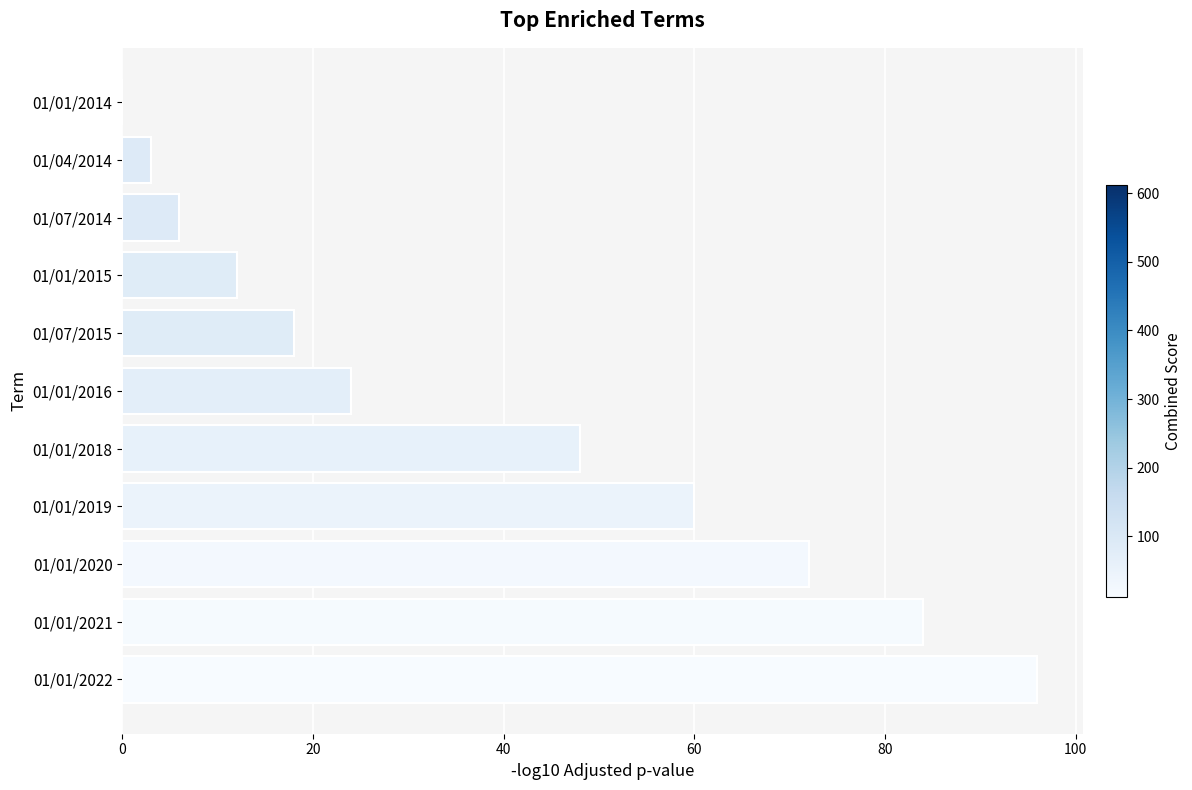

How many distinct data groups are displayed?

1